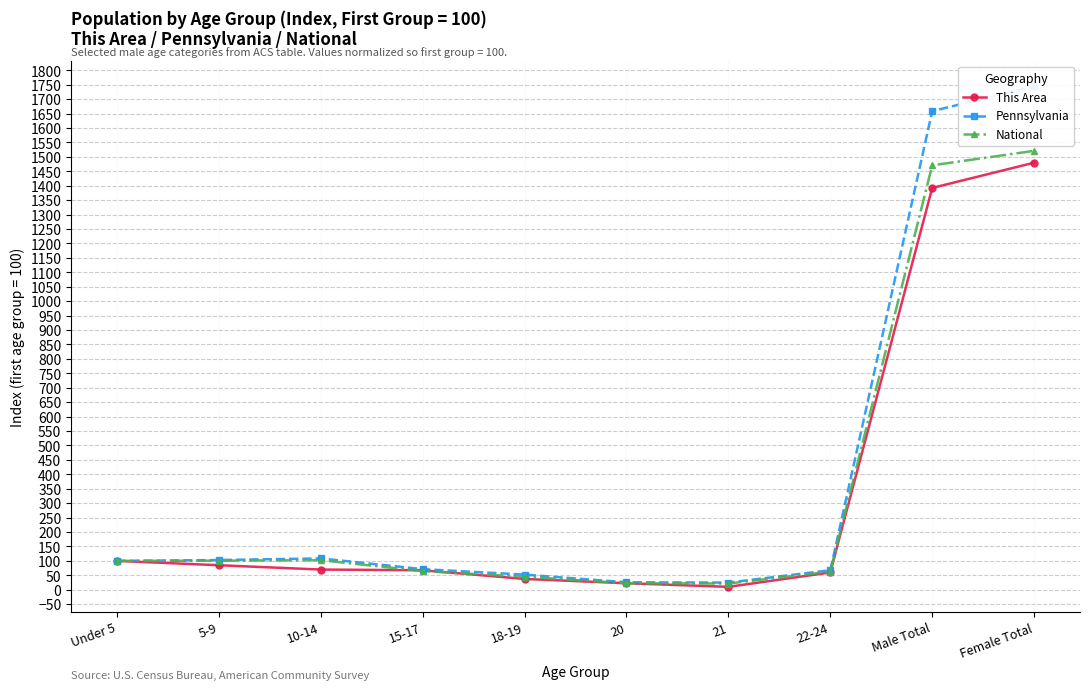

At which category does the chart reach its minimum across all series?

21